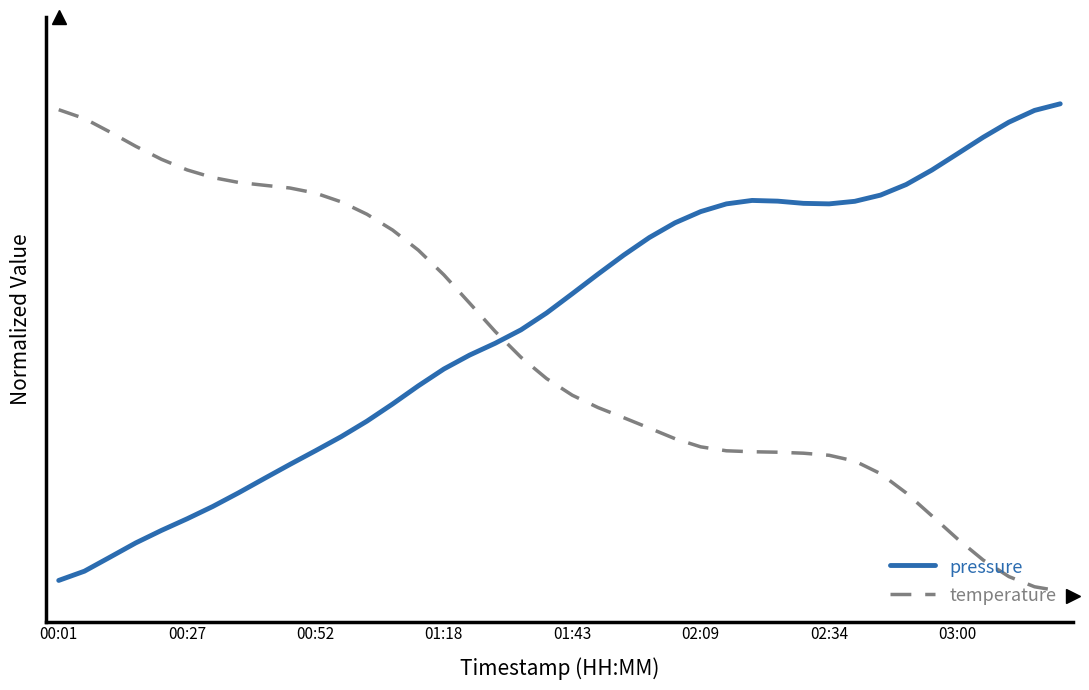

Which series has the widest spread of values?

temperature